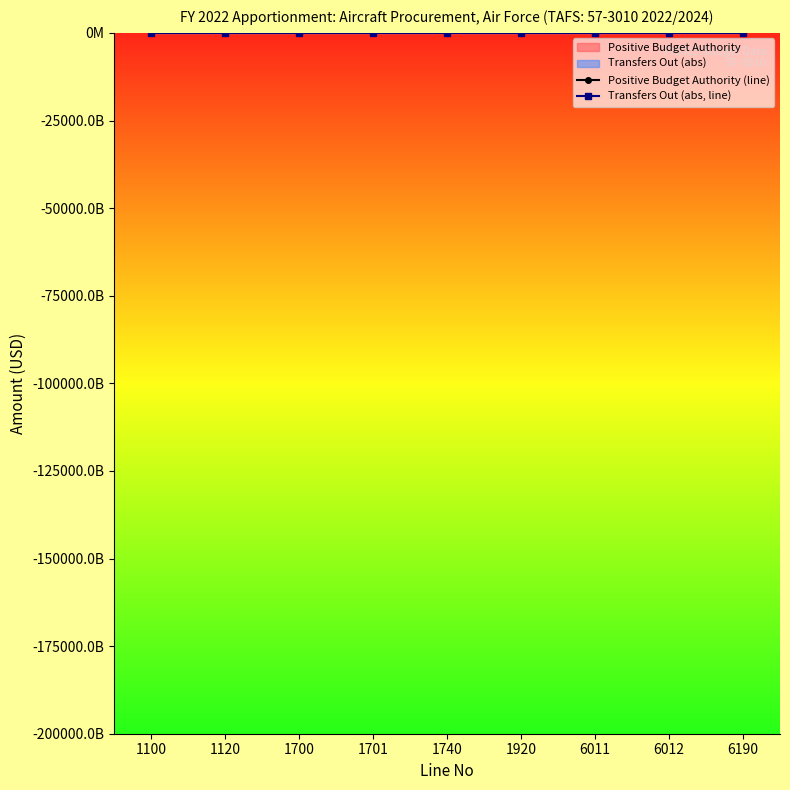

At which label is Positive Budget Authority (line) closest to 9301096500?

6011